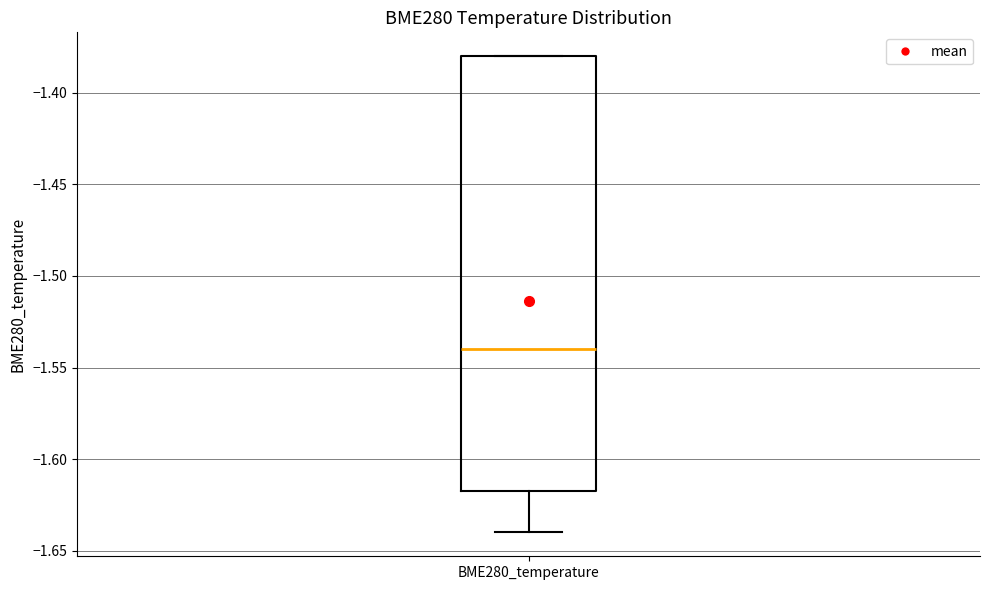

Read this box plot against the y-axis: the position of the median line, the range covered by the box, and the ends of both whiskers. The values are not printed on the chart, so give them approximately, as read against the axis.

median -1.540, box -1.615 to -1.380, whiskers -1.640 to -1.380